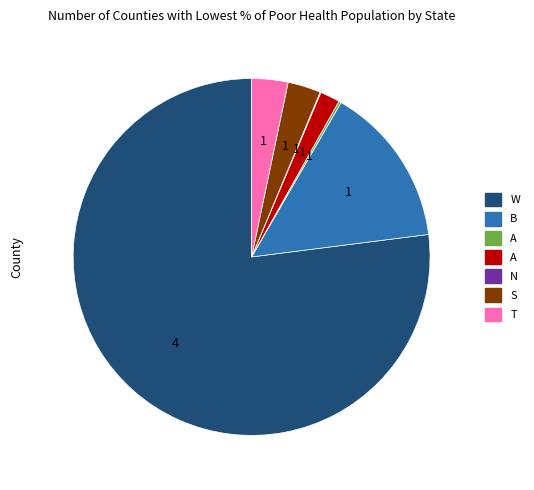

Is there a majority slice in this chart?

Yes